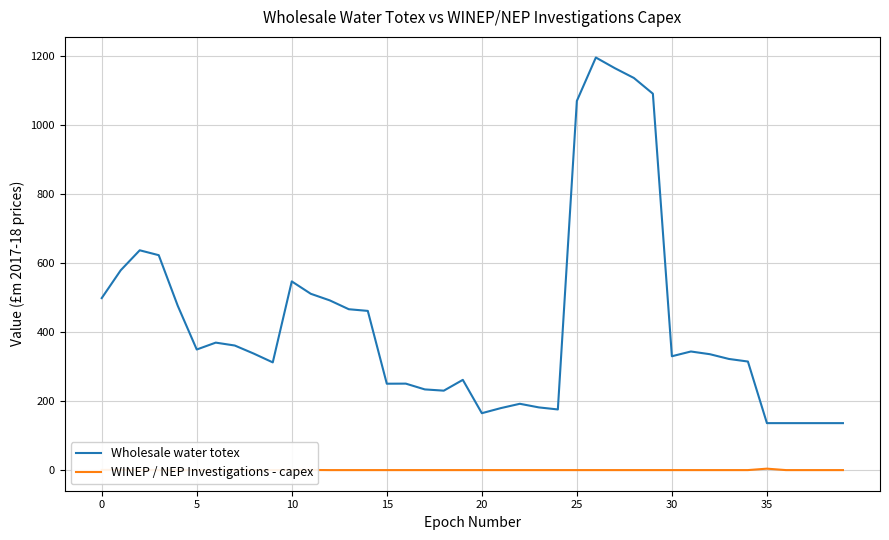

How many lines are shown in the chart?

2